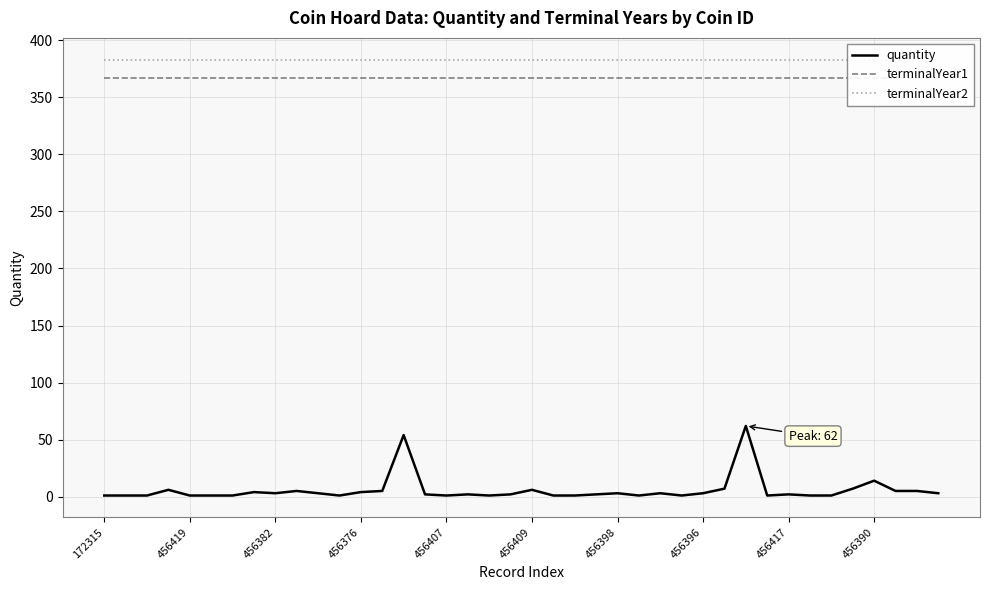

List the series in order of their peak value, highest first.

terminalYear2, terminalYear1, quantity